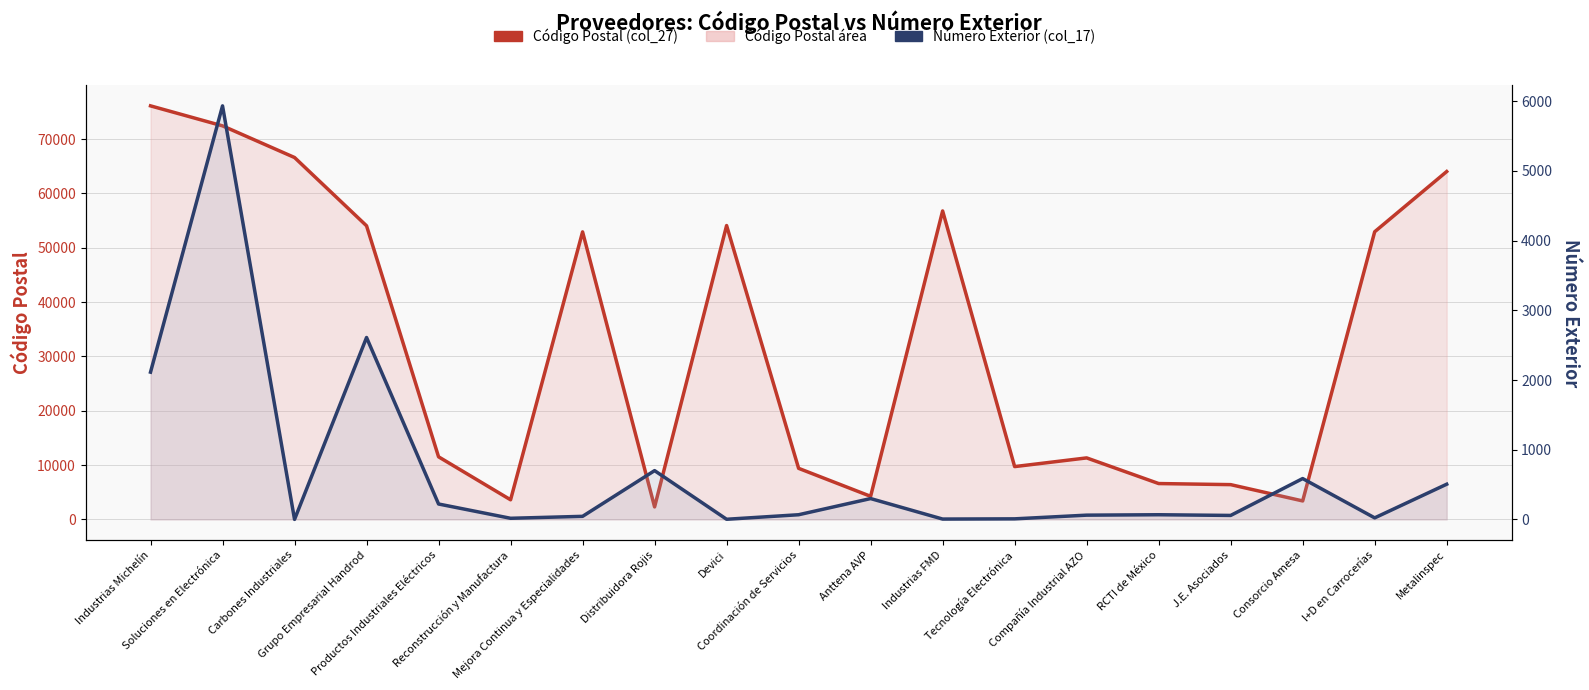

Is the value of Código Postal (col_27) at Carbones Industriales greater than the value of Número Exterior (col_17) at I+D en Carrocerías?

Yes